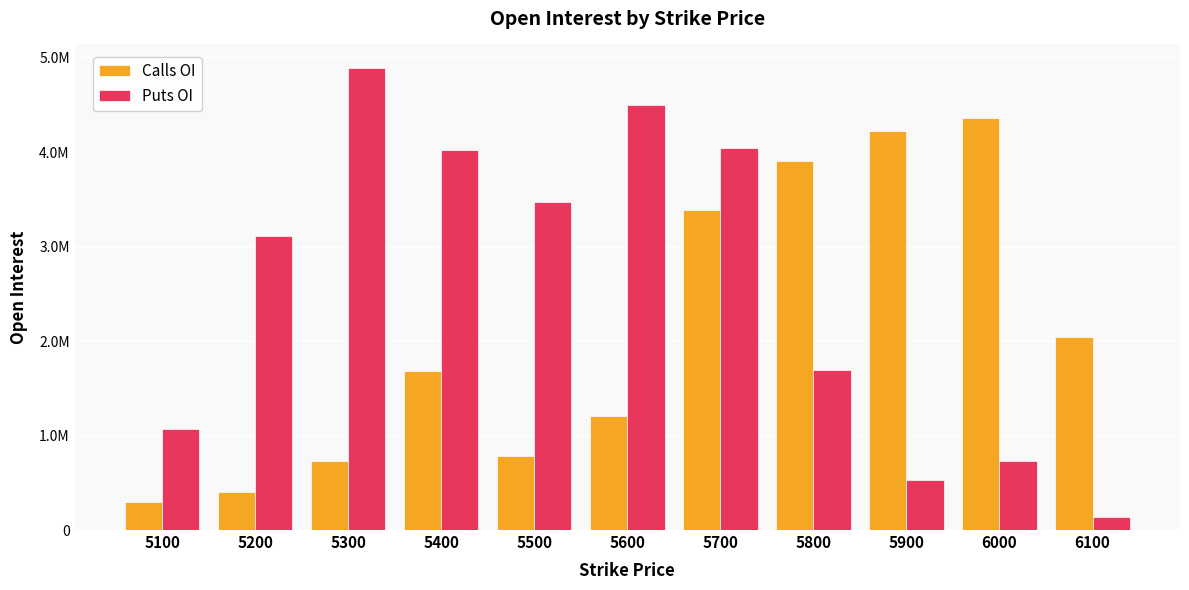

Read the Calls OI value at 5500, to the nearest 100.

786300